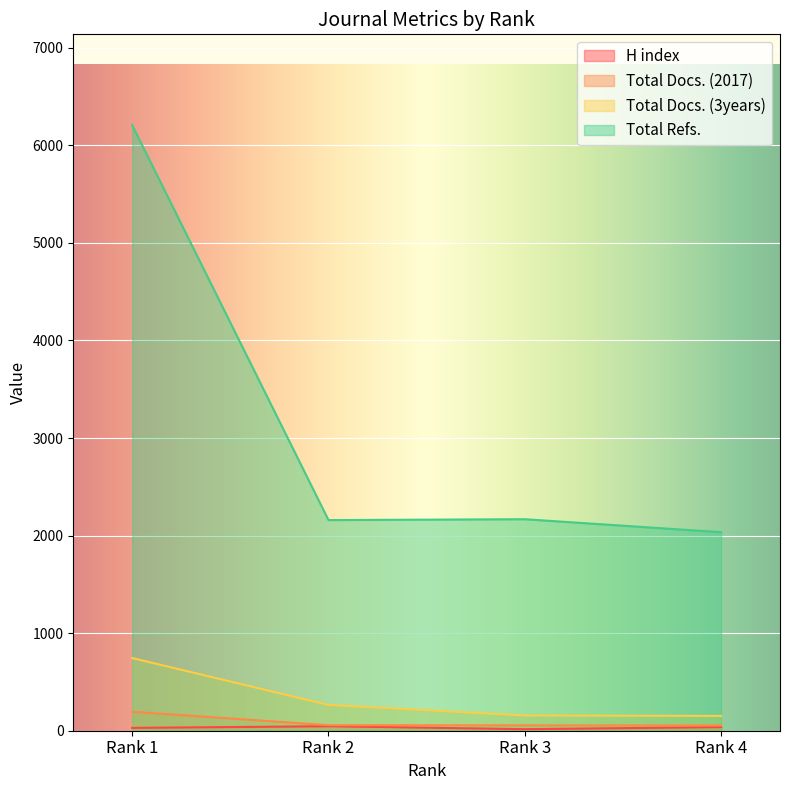

Is it true that Total Docs. (3years) equals 264 at Rank 4?

False